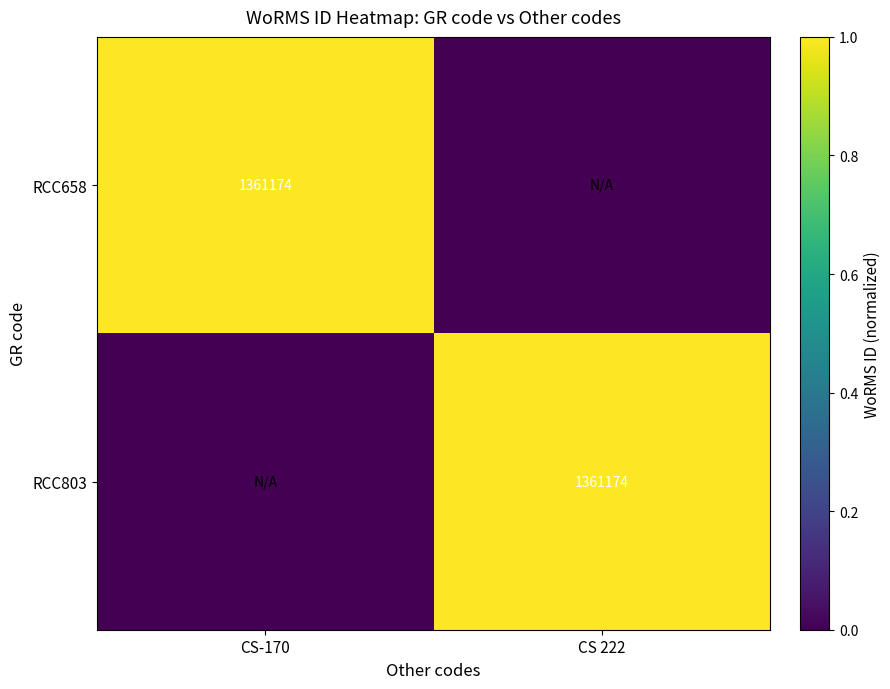

The RCC658 series shows 2396469 at CS-170. True or false?

False